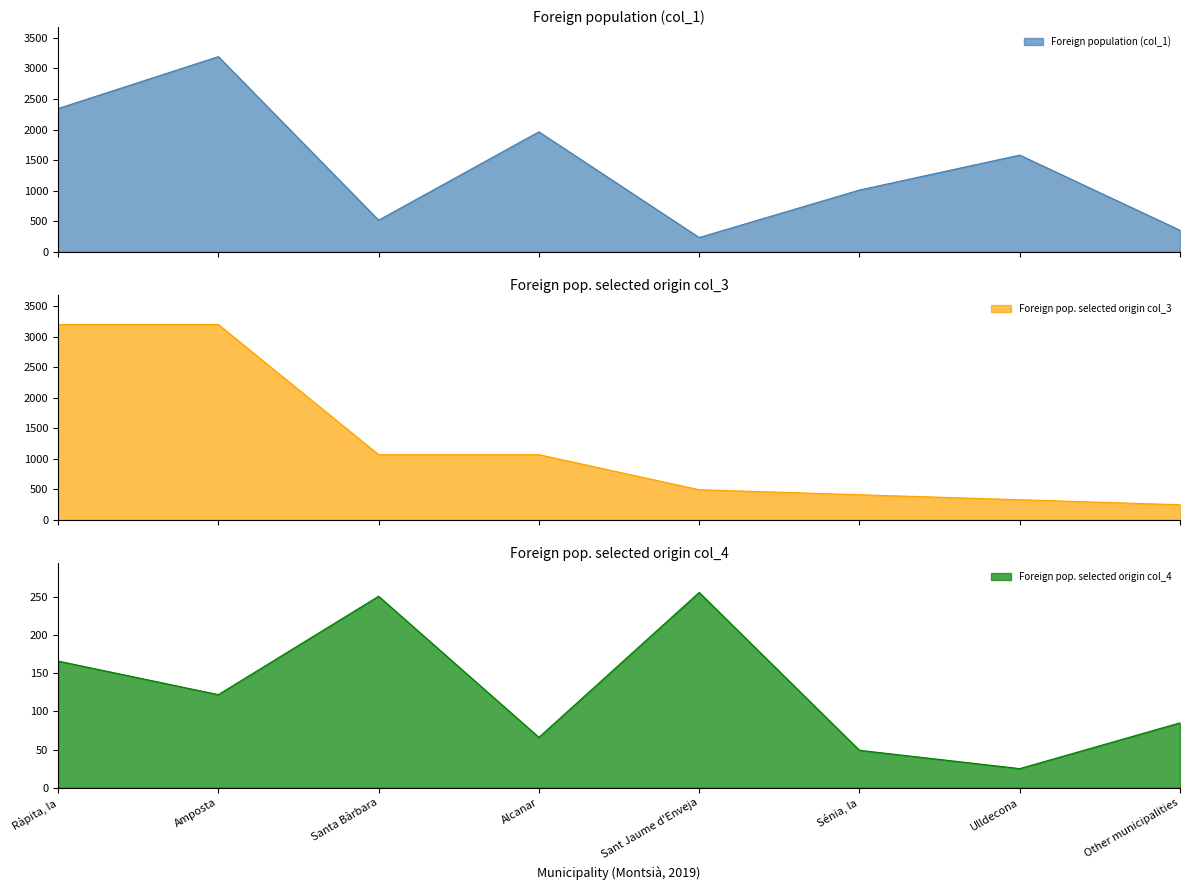

Reading left to right, list all the values displayed in this chart.

Foreign population (col_1): Ràpita, la=2343	Amposta=3193	Santa Bàrbara=518	Alcanar=1963	Sant Jaume d'Enveja=234	Sénia, la=1011	Ulldecona=1582	Other municipalities=353
Foreign pop. selected origin col_3: Ràpita, la=3197	Amposta=3197	Santa Bàrbara=1066	Alcanar=1066	Sant Jaume d'Enveja=492	Sénia, la=410	Ulldecona=328	Other municipalities=246
Foreign pop. selected origin col_4: Ràpita, la=166	Amposta=122	Santa Bàrbara=251	Alcanar=66	Sant Jaume d'Enveja=256	Sénia, la=49	Ulldecona=25	Other municipalities=85